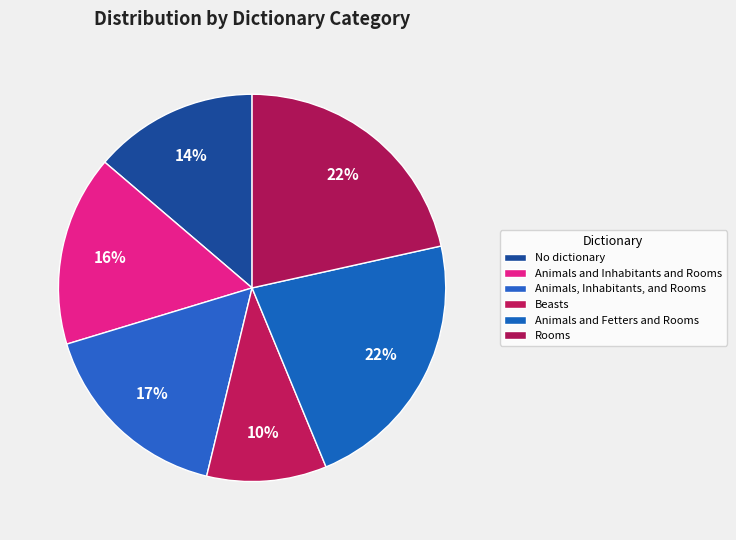

Which slice is the smallest?

Beasts